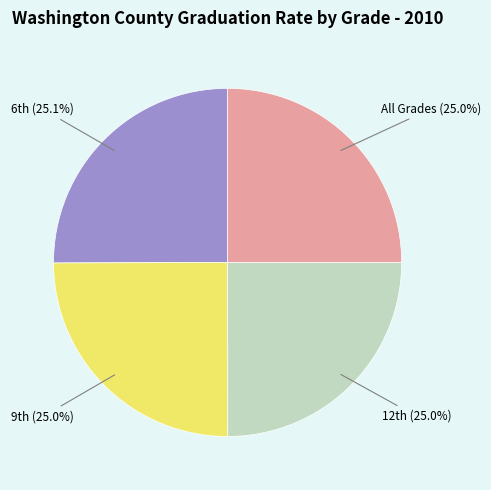

Is there any slice that represents more than half of the pie?

No